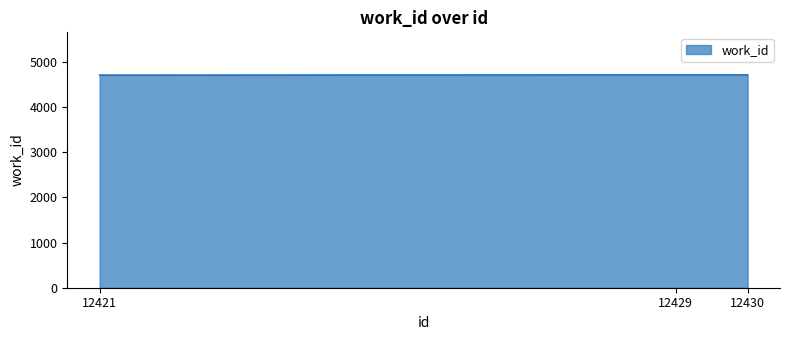

The value at 12430 is 6789. True or false?

False